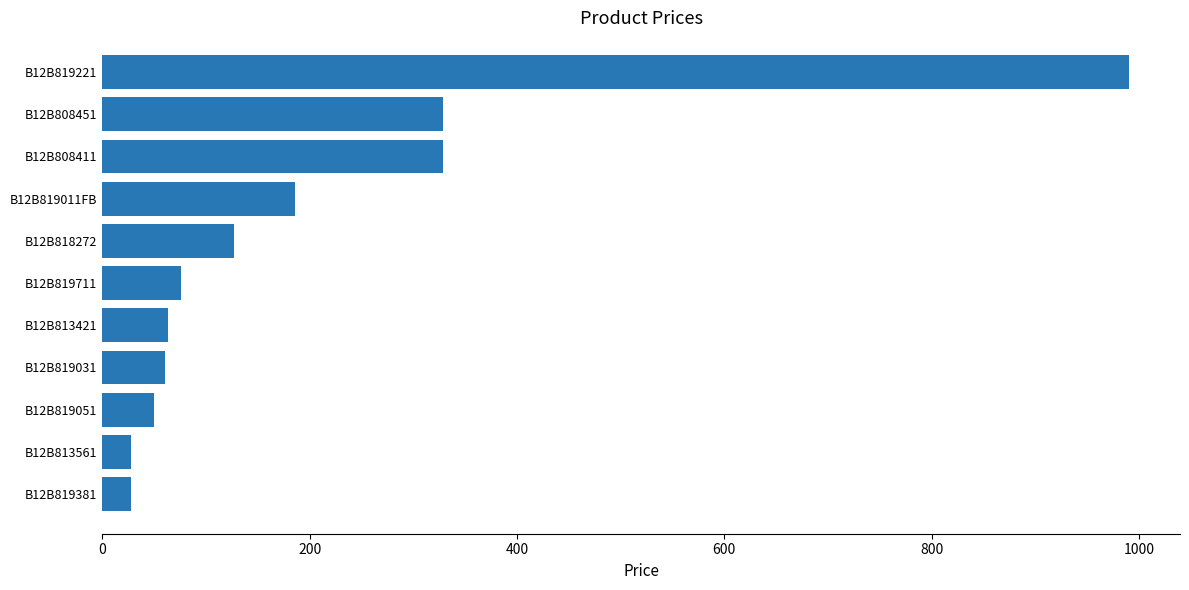

How many data points are less than 75?

5